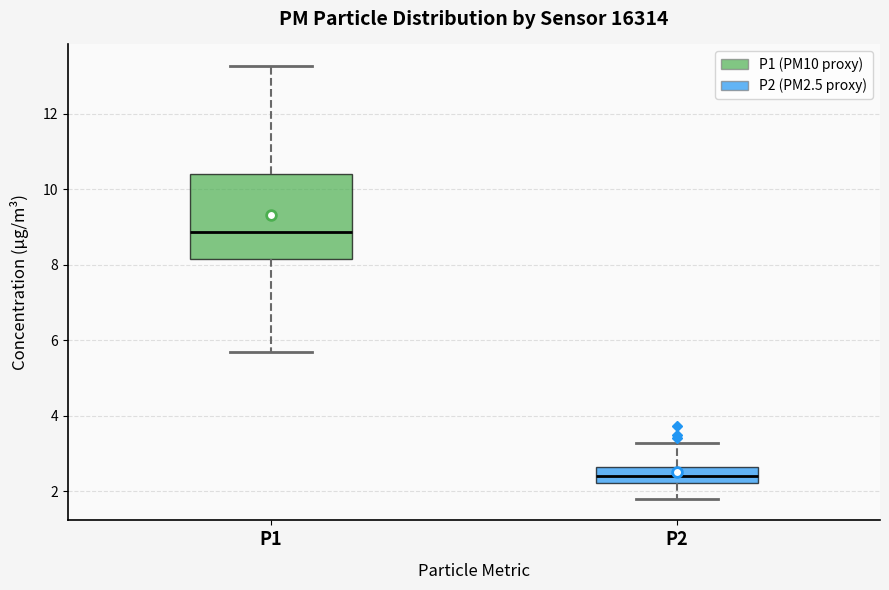

Reading left to right, read every box against the y-axis: the position of its median line, the range the box covers, and the ends of its whiskers. The values are not printed on the chart, so give them approximately, as read against the axis.

P1: median 8.8, box 8.2 to 10.4, whiskers 5.6 to 13.2
P2: median 2.4, box 2.2 to 2.6, whiskers 1.8 to 3.2